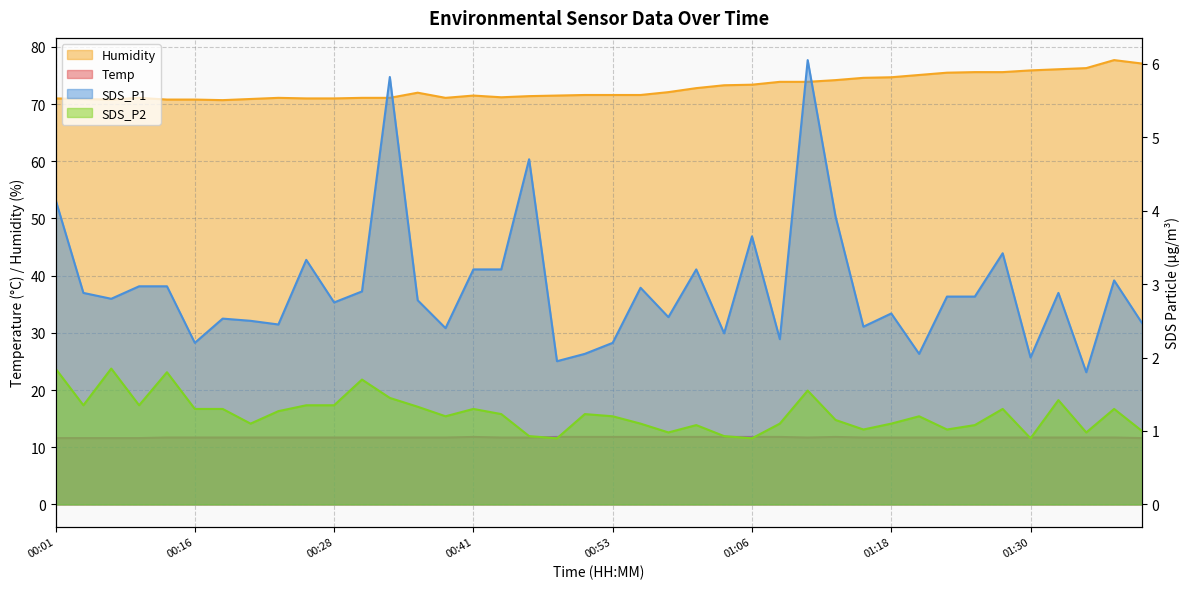

Reading left to right, what are all the values shown in this chart?

Temp: 11.6	11.6	11.6	11.6	11.7	11.7	11.7	11.7	11.7	11.7	11.7	11.7	11.7	11.7	11.7	11.8	11.7	11.7	11.8	11.8	11.8	11.8	11.8	11.8	11.8	11.8	11.8	11.7	11.8	11.7	11.7	11.7	11.7	11.7	11.7	11.7	11.7	11.7	11.7	11.6
Humidity: 71.0	70.9	70.8	71.1	70.8	70.8	70.7	70.9	71.1	71.0	71.0	71.1	71.1	72.0	71.1	71.5	71.2	71.4	71.5	71.6	71.6	71.6	72.1	72.8	73.3	73.4	73.9	73.9	74.2	74.6	74.7	75.1	75.5	75.6	75.6	75.9	76.1	76.3	77.7	77.1
SDS_P1: 4.2	2.9	2.8	3.0	3.0	2.2	2.5	2.5	2.5	3.3	2.8	2.9	5.8	2.8	2.4	3.2	3.2	4.7	1.9	2.0	2.2	3.0	2.5	3.2	2.3	3.6	2.2	6.0	3.9	2.4	2.6	2.0	2.8	2.8	3.4	2.0	2.9	1.8	3.0	2.5
SDS_P2: 1.9	1.4	1.9	1.4	1.8	1.3	1.3	1.1	1.3	1.4	1.4	1.7	1.4	1.3	1.2	1.3	1.2	0.9	0.9	1.2	1.2	1.1	1.0	1.1	0.9	0.9	1.1	1.6	1.1	1.0	1.1	1.2	1.0	1.1	1.3	0.9	1.4	1.0	1.3	1.0